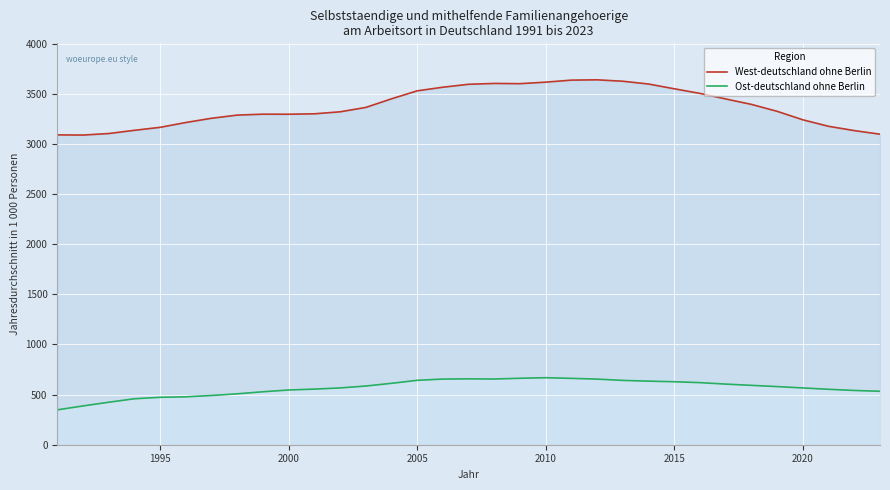

True or false: West-deutschland ohne Berlin and Ost-deutschland ohne Berlin cross at least once.

False